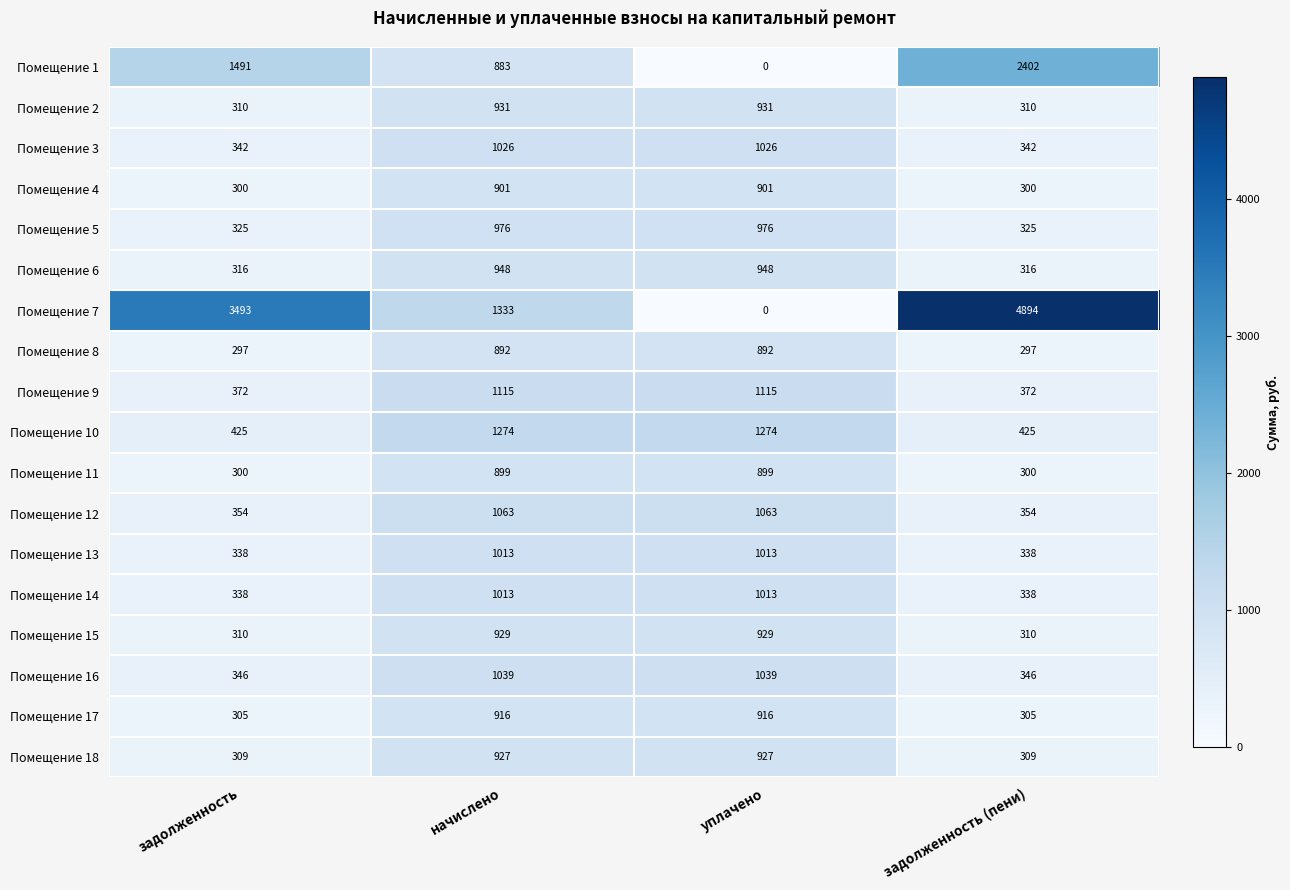

What is the spread (max minus min) of values at уплачено?

1274